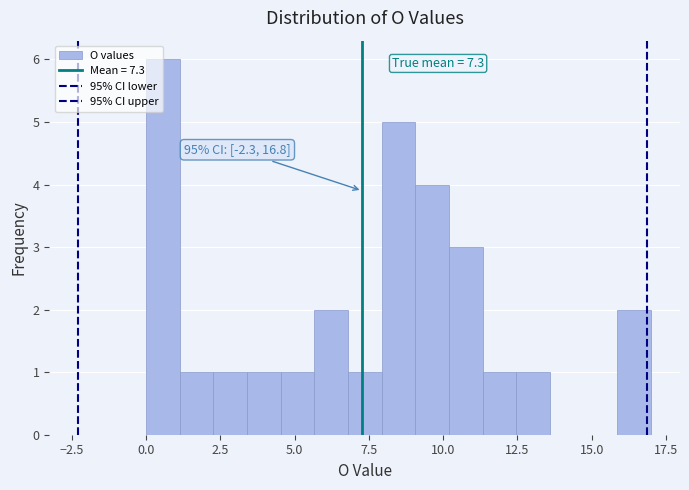

Around what value on the x-axis is the tallest bar? Give the approximate position of its centre, as read against the axis.

0.5